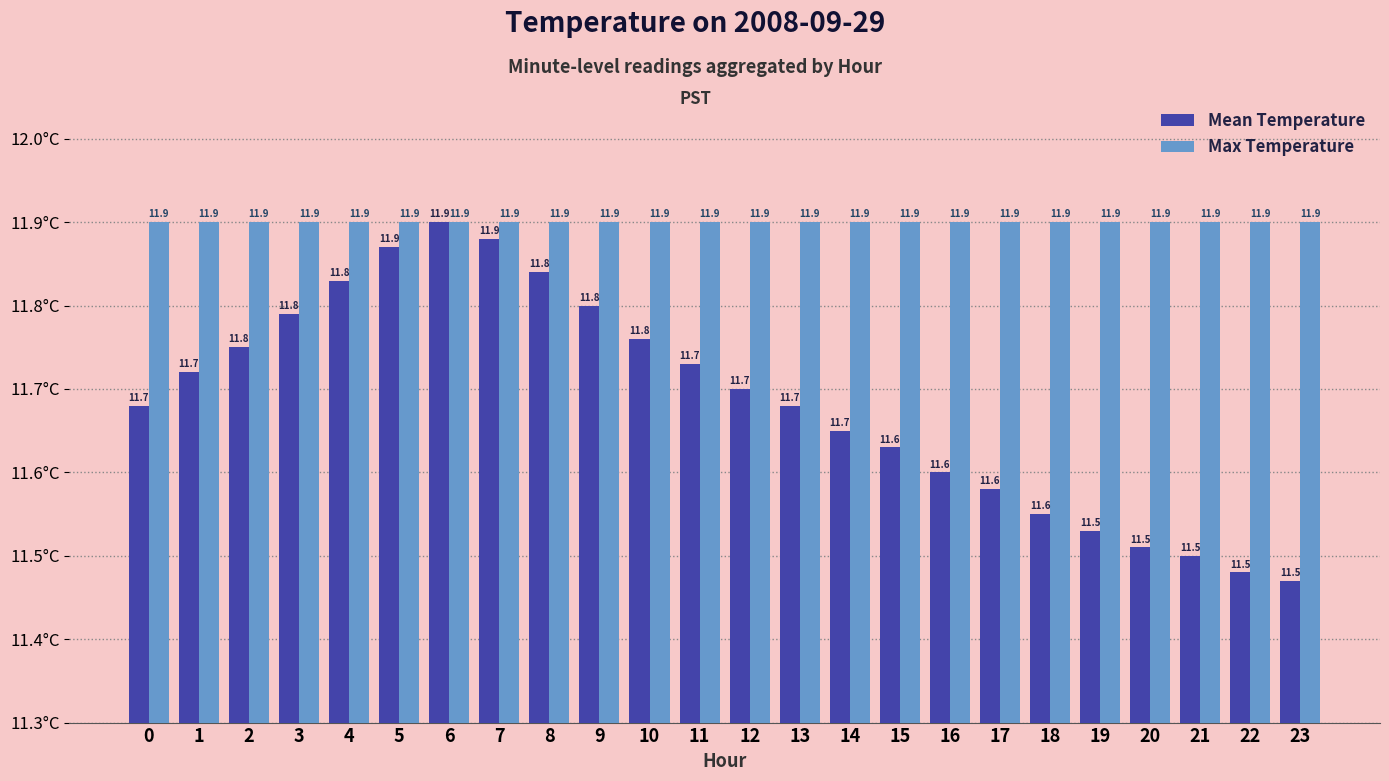

What value does the Mean Temperature series have at 1?

11.7